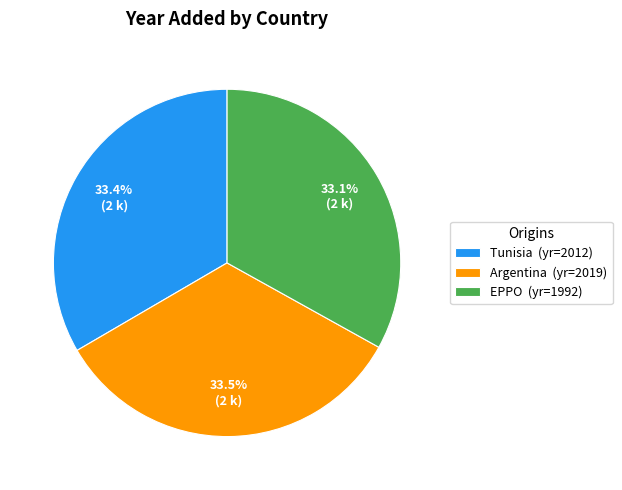

Combined, what portion of the pie is Argentina (yr=2019) and Tunisia (yr=2012)?

66.9%